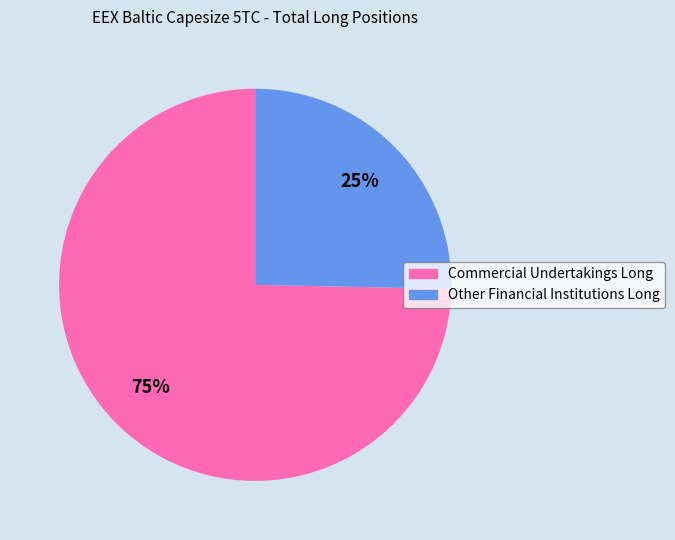

How many slices are in this pie chart?

2